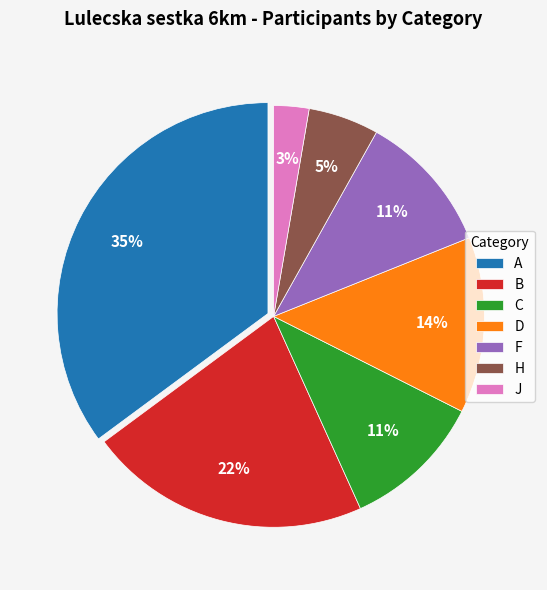

How many slices are in this pie chart?

7